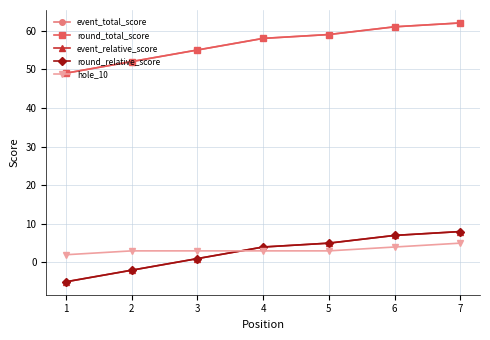

Which series has the largest total across all categories?

event_total_score